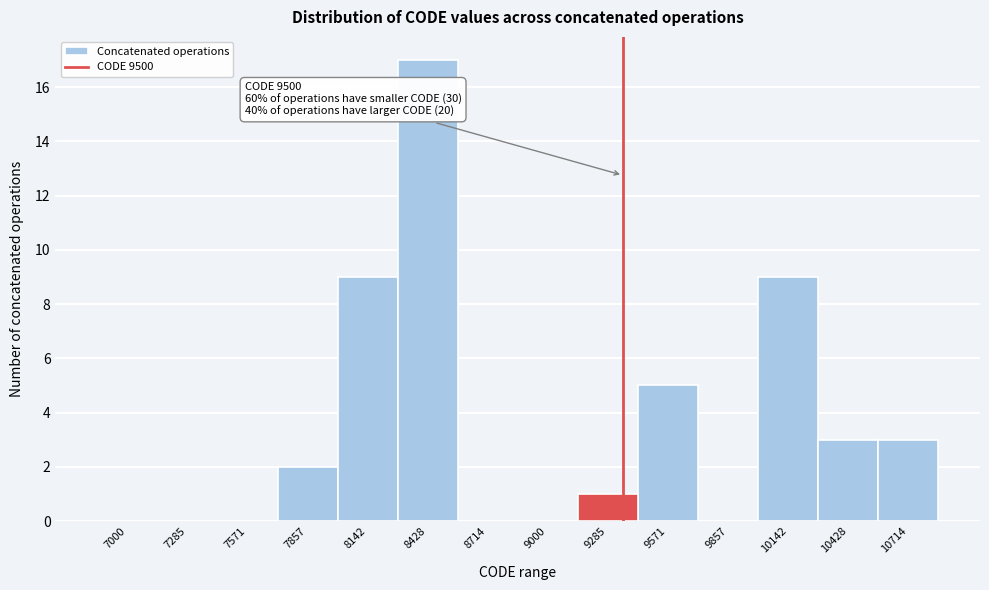

Reading left to right, transcribe all the data shown in this chart.

7000=0	7285=0	7571=0	7857=2	8142=9	8428=17	8714=0	9000=0	9285=1	9571=5	9857=0	10142=9	10428=3	10714=3